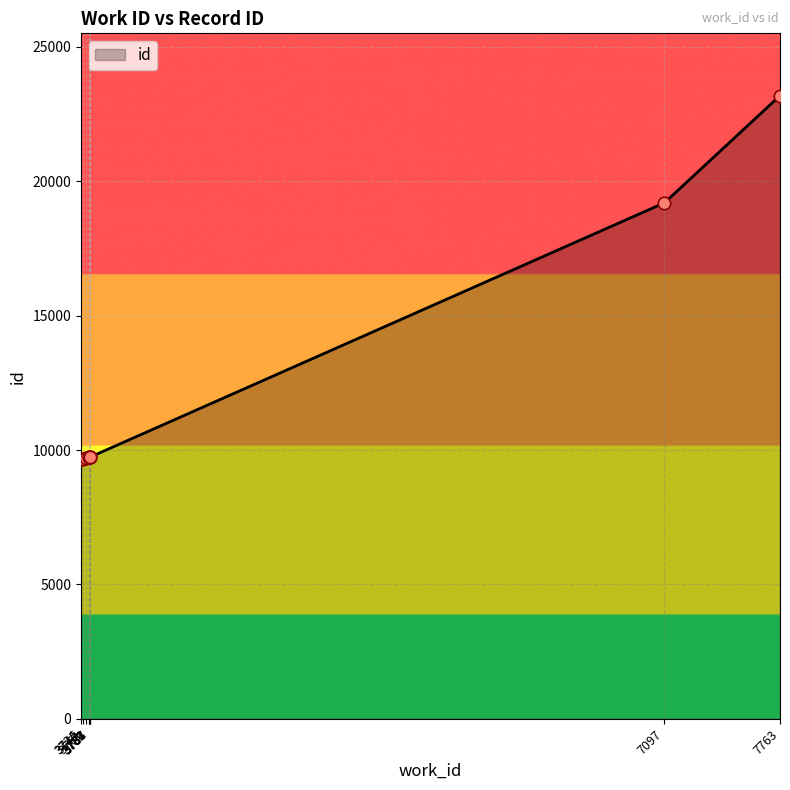

Which has a higher value, 3745 or 7763?

7763